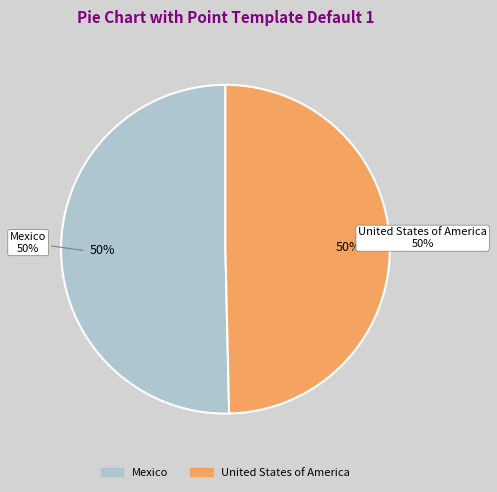

To the nearest percent, what percentage of the pie is Mexico?

50%